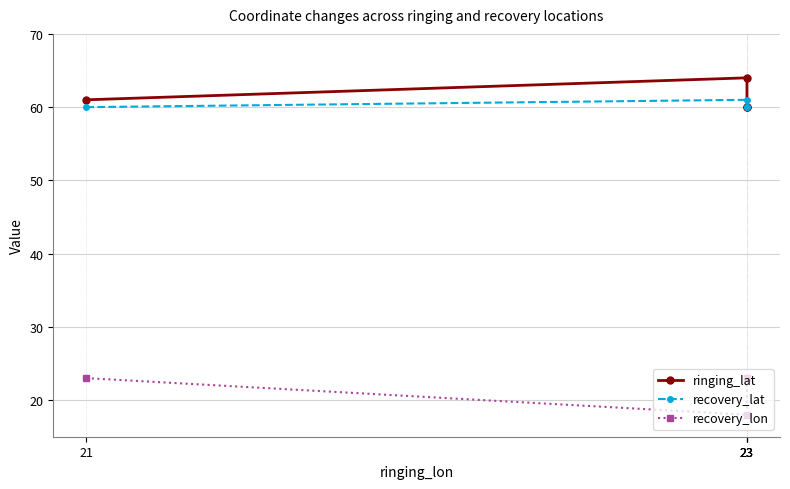

List the series in order of their peak value, highest first.

ringing_lat, recovery_lat, recovery_lon